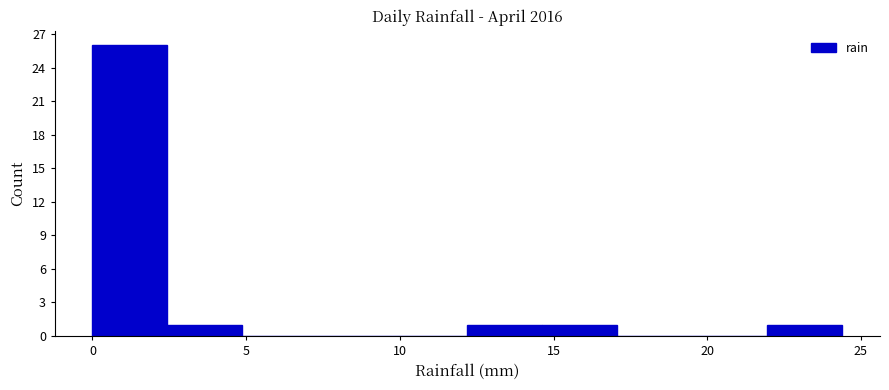

Reading left to right, list every bar in this chart as the range it spans on the x-axis followed by its height. Neither the bar edges nor the heights are printed on the chart, so give them approximately, as read against the axes.

0.0 to 2.5: 26
2.5 to 5.0: 1
5.0 to 7.5: 0
7.5 to 10.0: 0
10.0 to 12.0: 0
12.0 to 14.5: 1
14.5 to 17.0: 1
17.0 to 19.5: 0
19.5 to 22.0: 0
22.0 to 24.5: 1